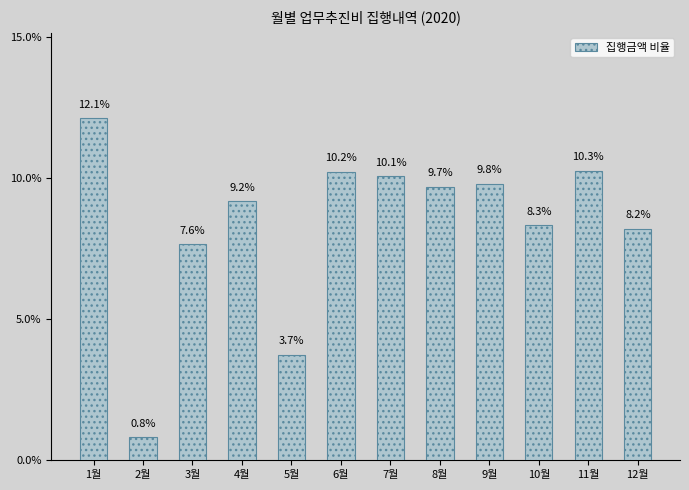

Which has a higher value, 9월 or 3월?

9월